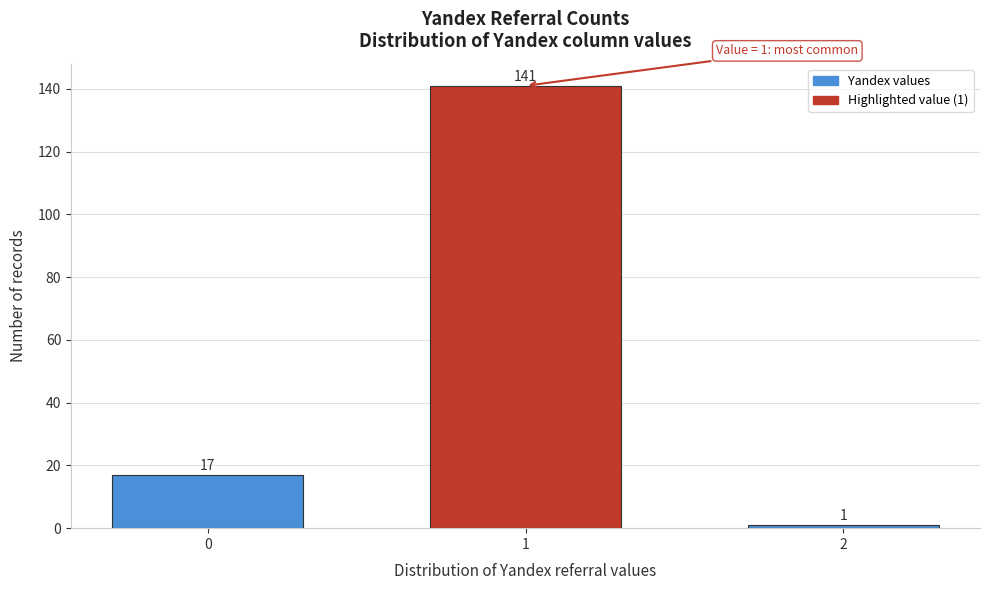

Reading left to right, extract all data points from this chart.

0=17	1=141	2=1